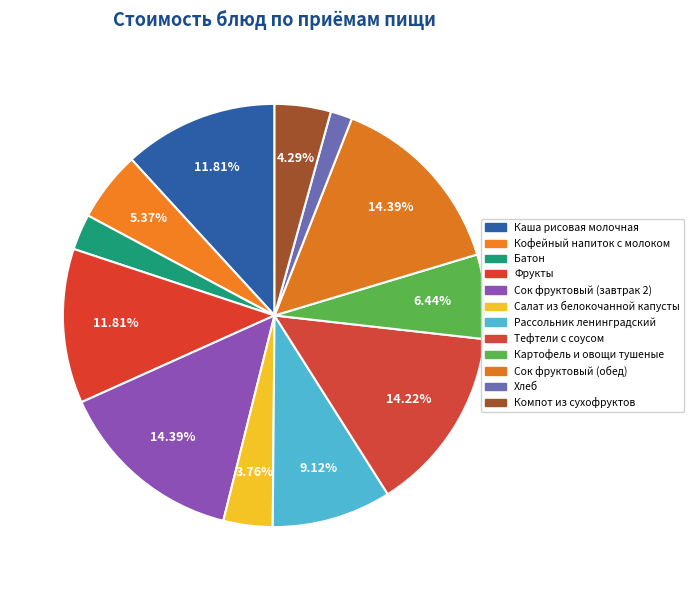

To the nearest percent, what is the average slice percentage?

8%